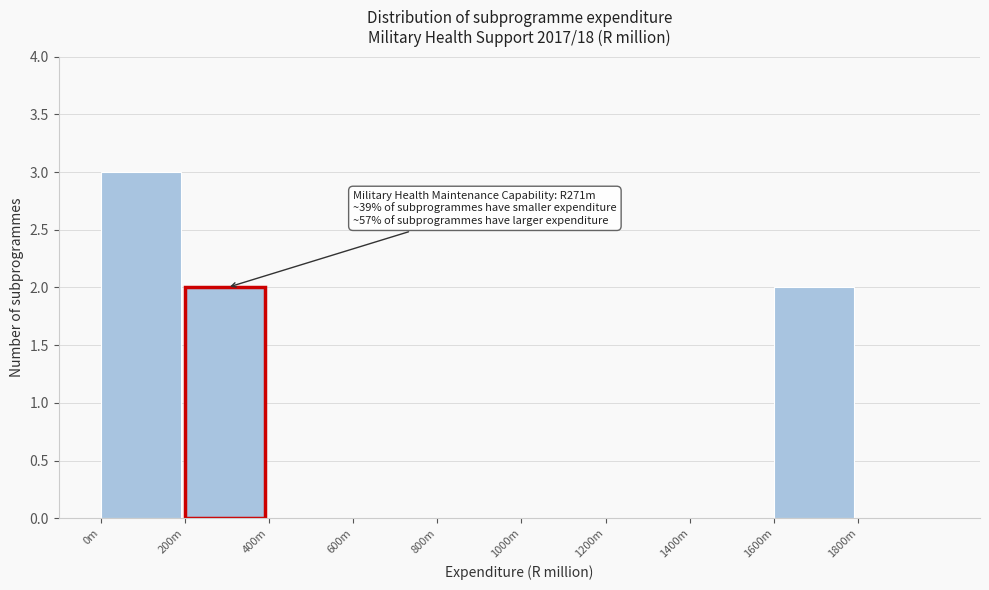

Reading left to right, extract all data points from this chart.

0m=3	200m=2	400m=0	600m=0	800m=0	1000m=0	1200m=0	1400m=0	1600m=2	1800m=0